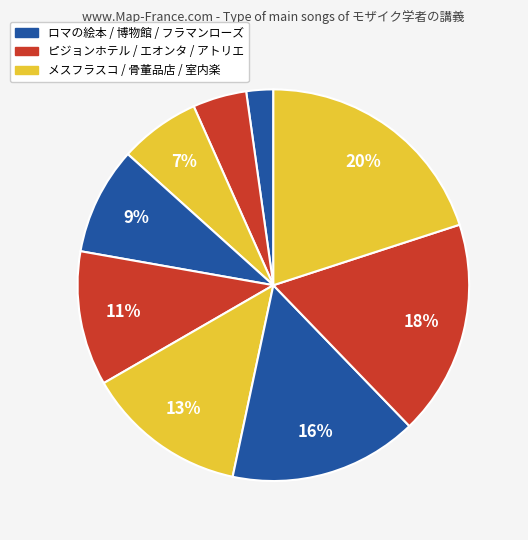

Which category has the biggest portion of the pie?

室内楽